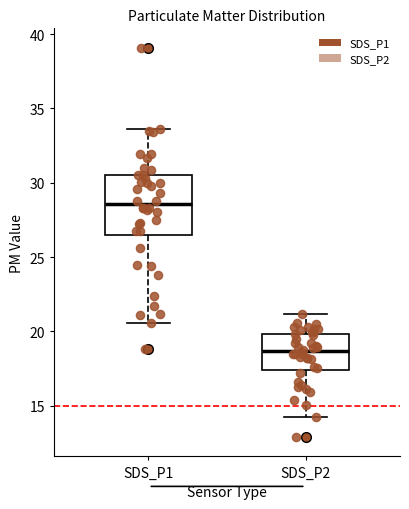

Comparing the boxes themselves (not the whiskers), which one is the tallest?

SDS_P1